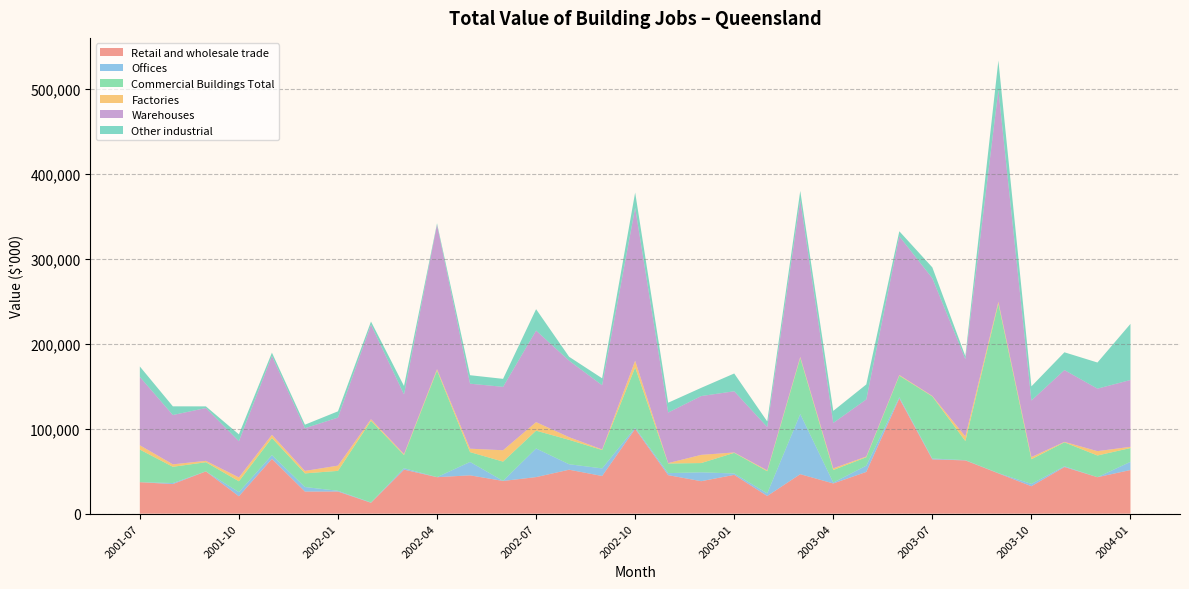

Reading left to right, list all the values displayed in this chart.

Retail and wholesale trade: 2001-07=37056	2001-08=34852	2001-09=49766	2001-10=20502	2001-11=64547	2001-12=26034	2002-01=26055	2002-02=12834	2002-03=51872	2002-04=42961	2002-05=45141	2002-06=38521	2002-07=43053	2002-08=51752	2002-09=44378	2002-10=99880	2002-11=45369	2002-12=38249	2003-01=45696	2003-02=20819	2003-03=46509	2003-04=35580	2003-05=49178	2003-06=135695	2003-07=63943	2003-08=62740	2003-09=47480	2003-10=32326	2003-11=54927	2003-12=42953	2004-01=51406
Offices: 2001-07=73	2001-08=1220	2001-09=80	2001-10=4858	2001-11=4420	2001-12=5342	2002-01=900	2002-02=340	2002-03=1704	2002-04=83	2002-05=15780	2002-06=120	2002-07=33750	2002-08=6464	2002-09=8925	2002-10=1354	2002-11=2364	2002-12=10460	2003-01=1632	2003-02=3108	2003-03=70862	2003-04=1043	2003-05=7369	2003-06=1600	2003-07=1039	2003-08=300	2003-09=300	2003-10=2717	2003-11=940	2003-12=0	2004-01=9670
Commercial Buildings Total: 2001-07=38353	2001-08=19131	2001-09=10751	2001-10=12798	2001-11=20134	2001-12=16071	2002-01=23450	2002-02=96241	2002-03=15464	2002-04=125527	2002-05=11570	2002-06=22655	2002-07=20947	2002-08=28723	2002-09=21665	2002-10=70994	2002-11=11331	2002-12=10895	2003-01=24305	2003-02=26059	2003-03=65968	2003-04=14823	2003-05=9890	2003-06=25239	2003-07=73115	2003-08=22453	2003-09=199470	2003-10=29041	2003-11=28163	2003-12=25556	2004-01=16206
Factories: 2001-07=5070	2001-08=2896	2001-09=1612	2001-10=4495	2001-11=3774	2001-12=2881	2002-01=6175	2002-02=1872	2002-03=1178	2002-04=1615	2002-05=4052	2002-06=13401	2002-07=10071	2002-08=3171	2002-09=678	2002-10=7934	2002-11=489	2002-12=9659	2003-01=457	2003-02=1055	2003-03=1311	2003-04=1994	2003-05=863	2003-06=819	2003-07=560	2003-08=5458	2003-09=2290	2003-10=2545	2003-11=538	2003-12=5118	2004-01=1446
Warehouses: 2001-07=80551	2001-08=58099	2001-09=62209	2001-10=42653	2001-11=92875	2001-12=50328	2002-01=56579	2002-02=111287	2002-03=70217	2002-04=170186	2002-05=76543	2002-06=74697	2002-07=107820	2002-08=90109	2002-09=75646	2002-10=180162	2002-11=59552	2002-12=69263	2003-01=72090	2003-02=51041	2003-03=184650	2003-04=53441	2003-05=67300	2003-06=163352	2003-07=138657	2003-08=90951	2003-09=249540	2003-10=66628	2003-11=84568	2003-12=73626	2004-01=78729
Other industrial: 2001-07=12251	2001-08=10220	2001-09=1949	2001-10=8102	2001-11=3916	2001-12=4148	2002-01=7393	2002-02=3745	2002-03=9976	2002-04=1605	2002-05=9990	2002-06=9396	2002-07=25230	2002-08=4583	2002-09=8159	2002-10=17944	2002-11=11581	2002-12=9680	2003-01=20931	2003-02=6560	2003-03=10856	2003-04=14176	2003-05=17609	2003-06=5926	2003-07=12758	2003-08=3603	2003-09=34649	2003-10=16694	2003-11=20943	2003-12=30784	2004-01=66093